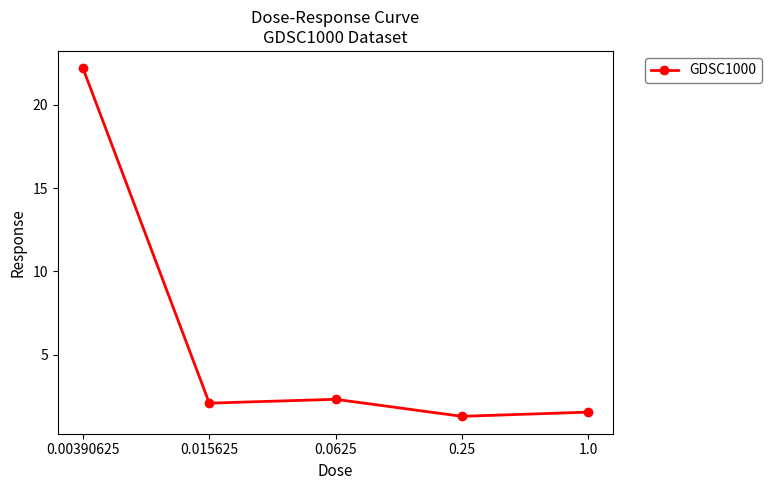

Approximately how many times larger is the value at 0.015625 compared to 0.00390625?

0.1